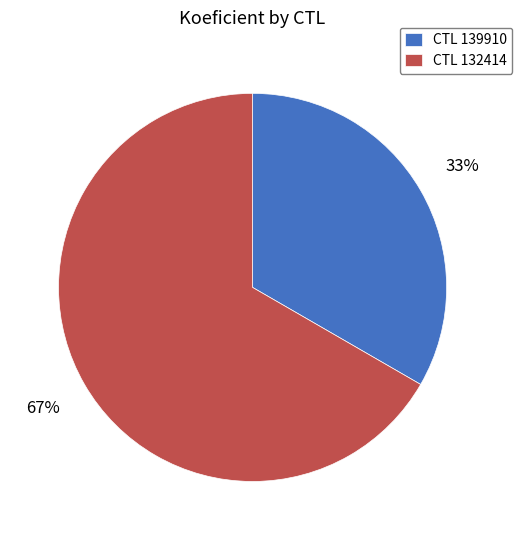

What is the ratio of the value at CTL 132414 to the value at CTL 139910?

2.0